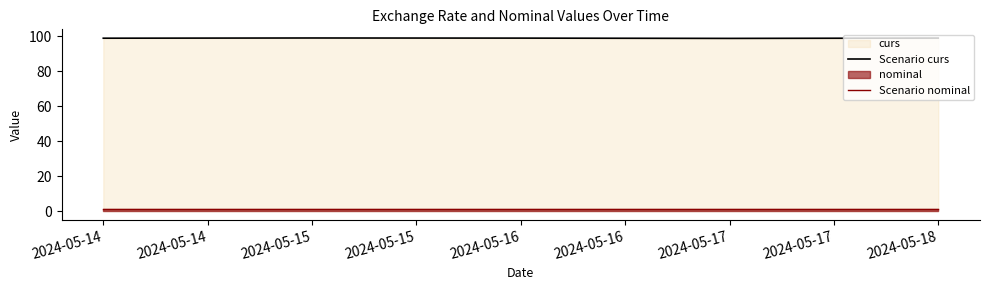

Rank the series at 2024-05-18 from lowest to highest value.

Scenario nominal, Scenario curs